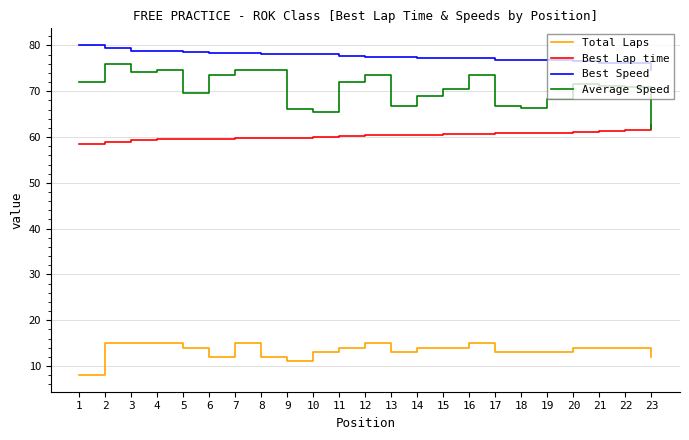

What is the approximate value of Best Lap time at 6?

59.7